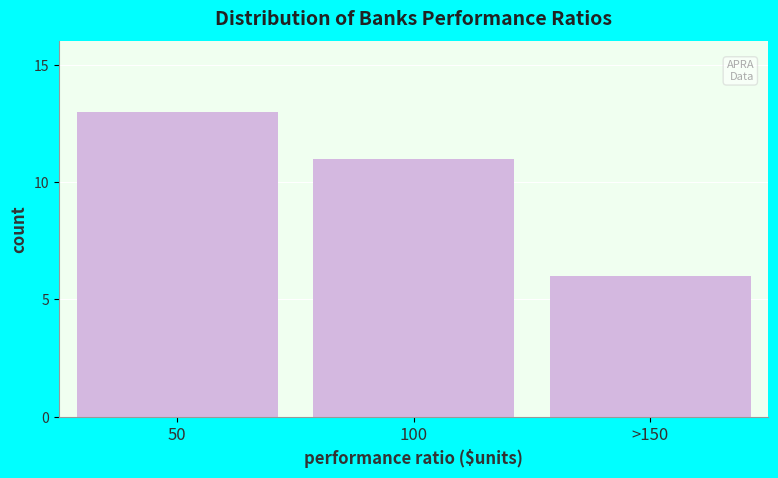

Reading left to right, transcribe all the data shown in this chart.

13	11	6